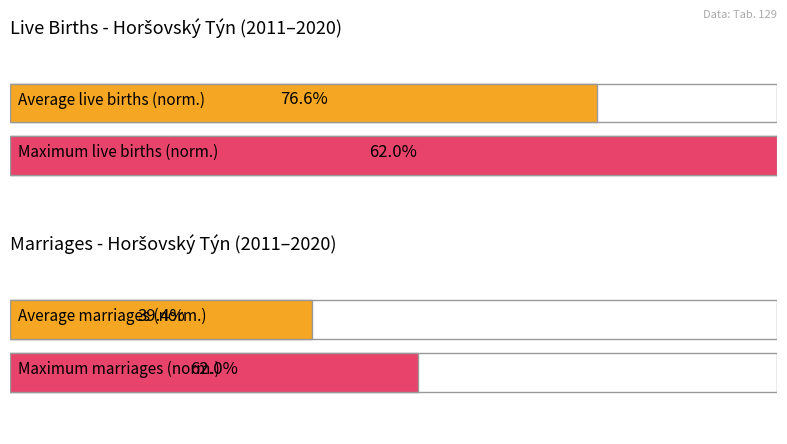

True or false: Živě narození has a value of 91 at 2012.

False